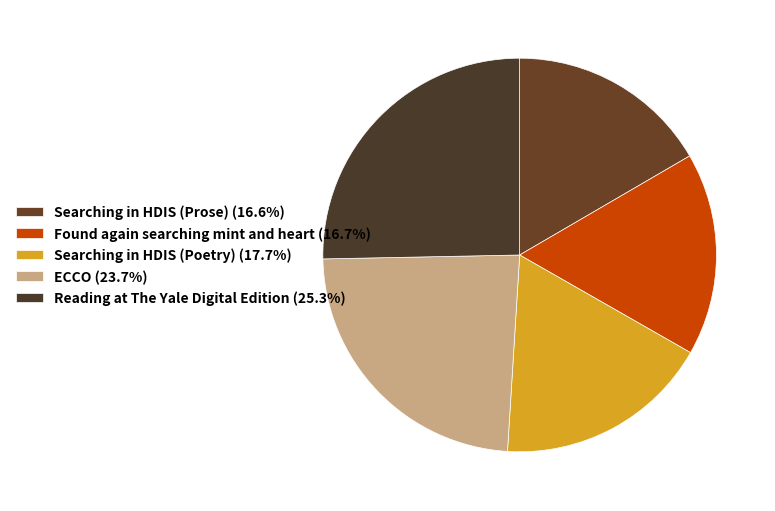

How many slices are in this pie chart?

5